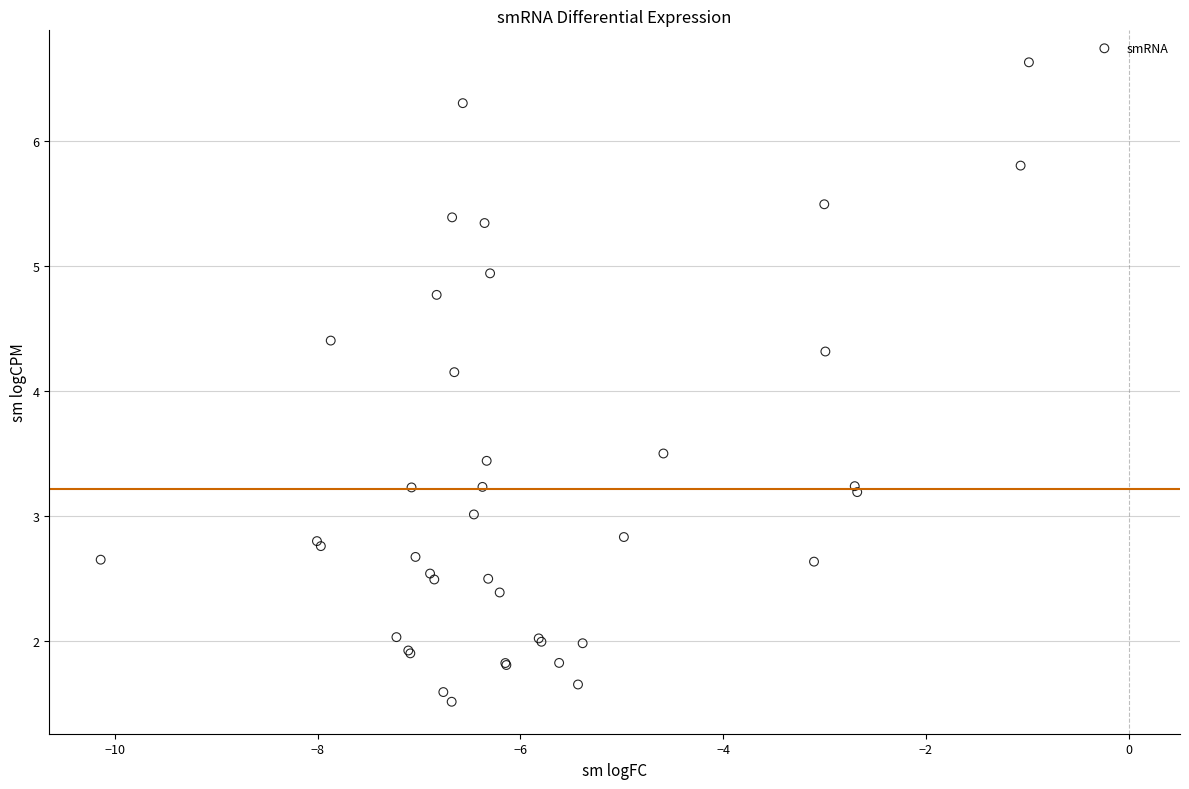

What Y value in the scatter plot is closest to 4?

4.1